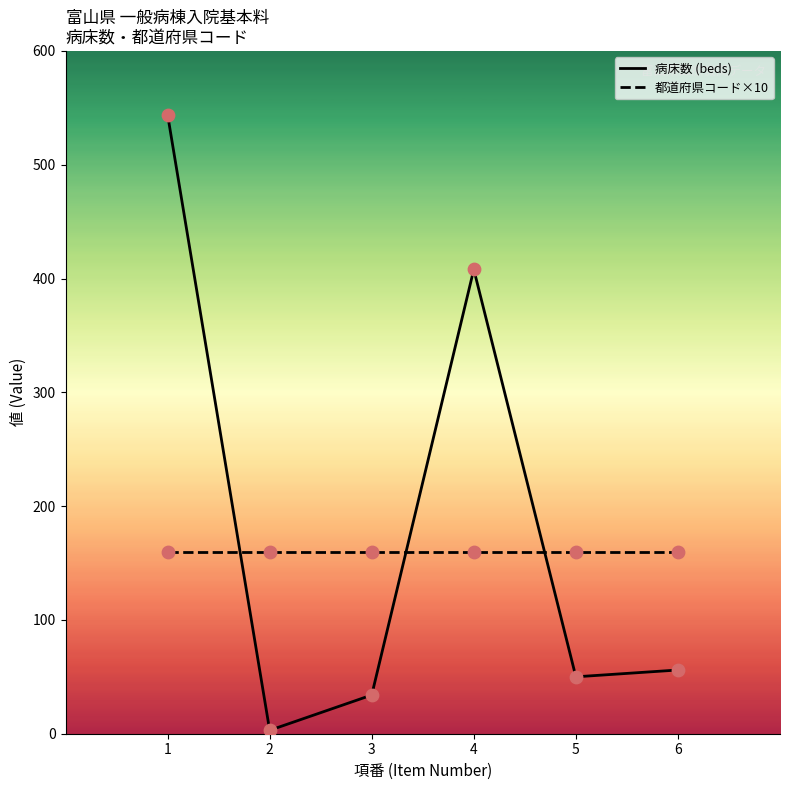

At which category is the sum across all series the highest?

1